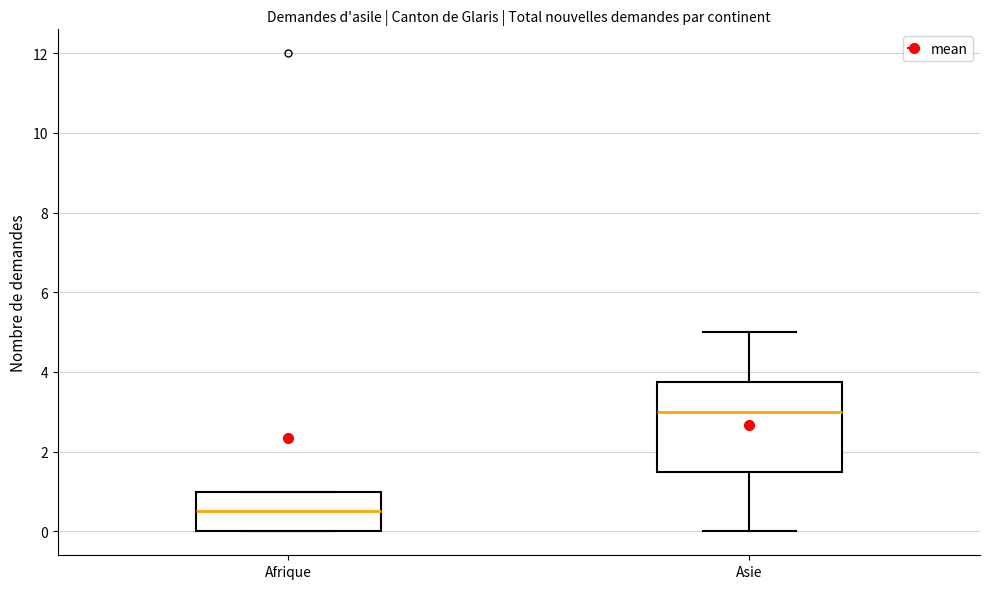

Which box's median line is the lowest?

Afrique